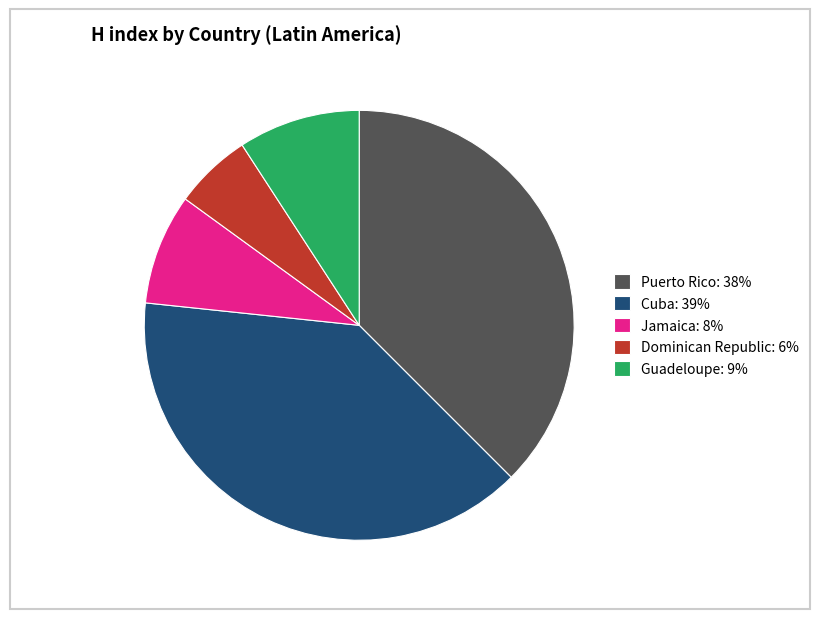

What is the ratio of the value at Cuba to the value at Guadeloupe?

4.3